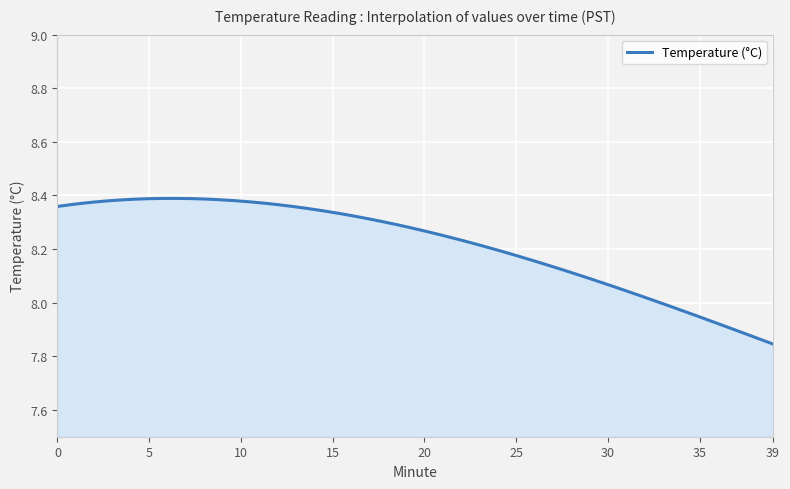

What is the difference between the maximum and minimum values?

0.5